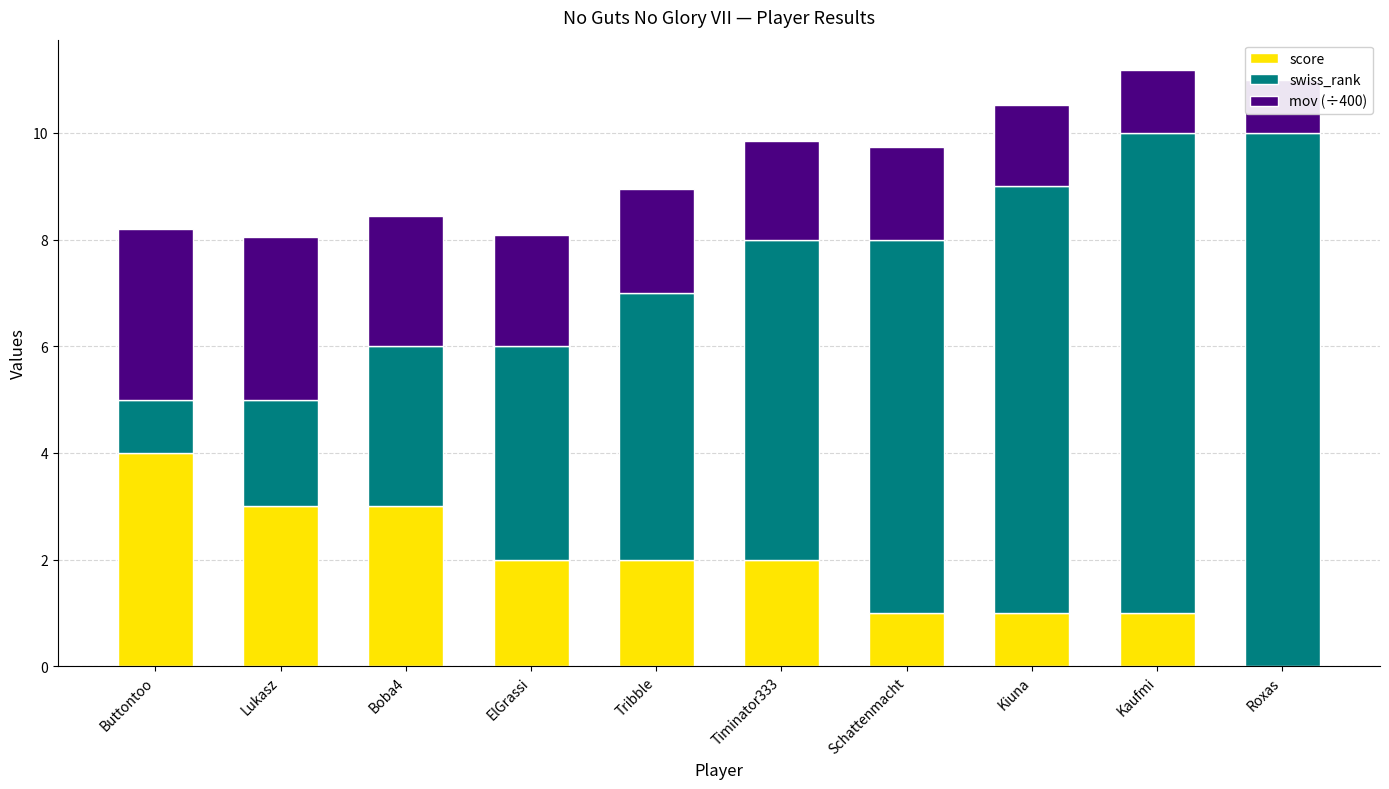

Between ElGrassi and Schattenmacht, which series saw the biggest shift?

swiss_rank